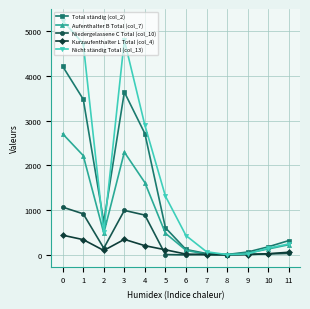

What is the greatest value displayed?

5230